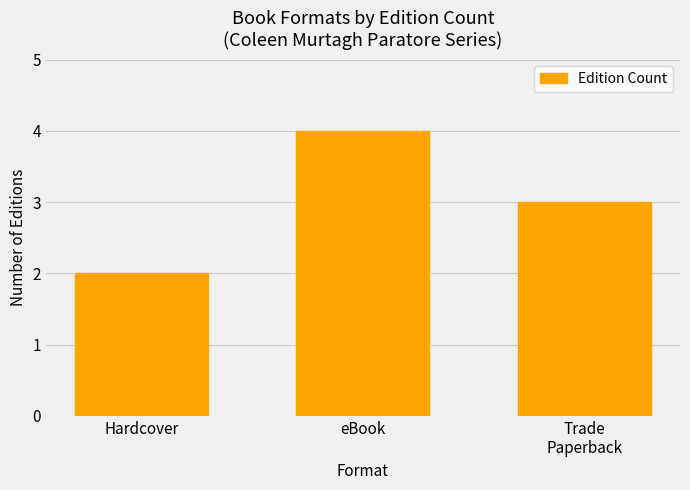

What is the change in value from Hardcover to Trade
Paperback?

+1